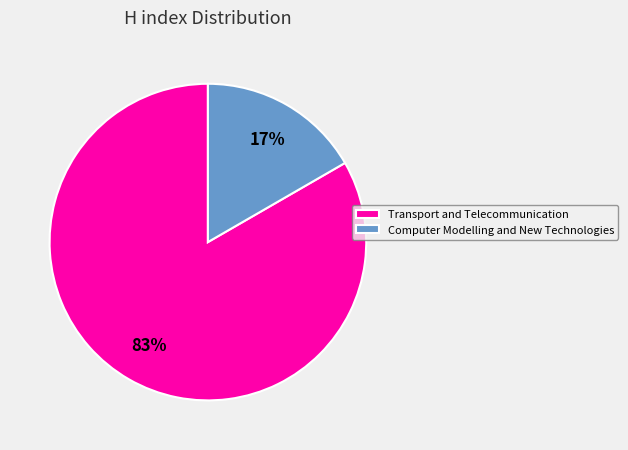

Which has a higher value, Transport and Telecommunication or Computer Modelling and New Technologies?

Transport and Telecommunication